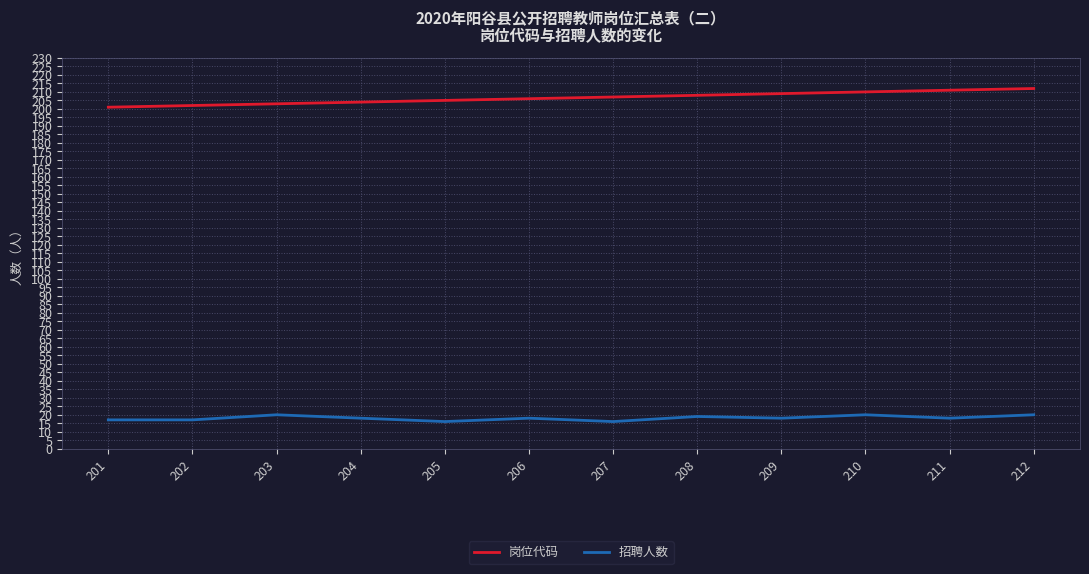

Where is the first local maximum for 招聘人数?

203